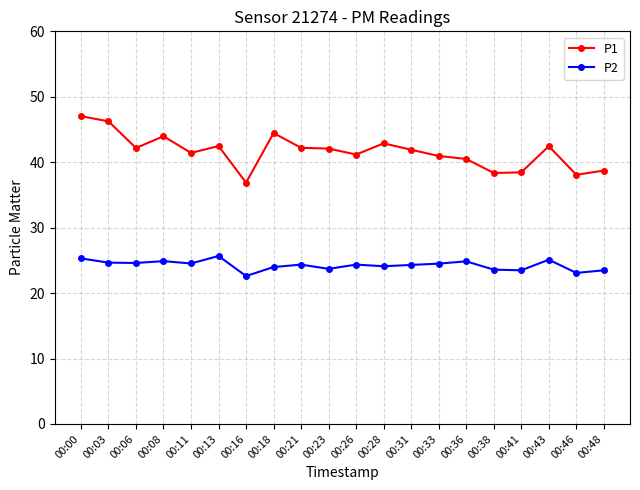

What is the value of the P2 point at the 16th from the left?

23.6